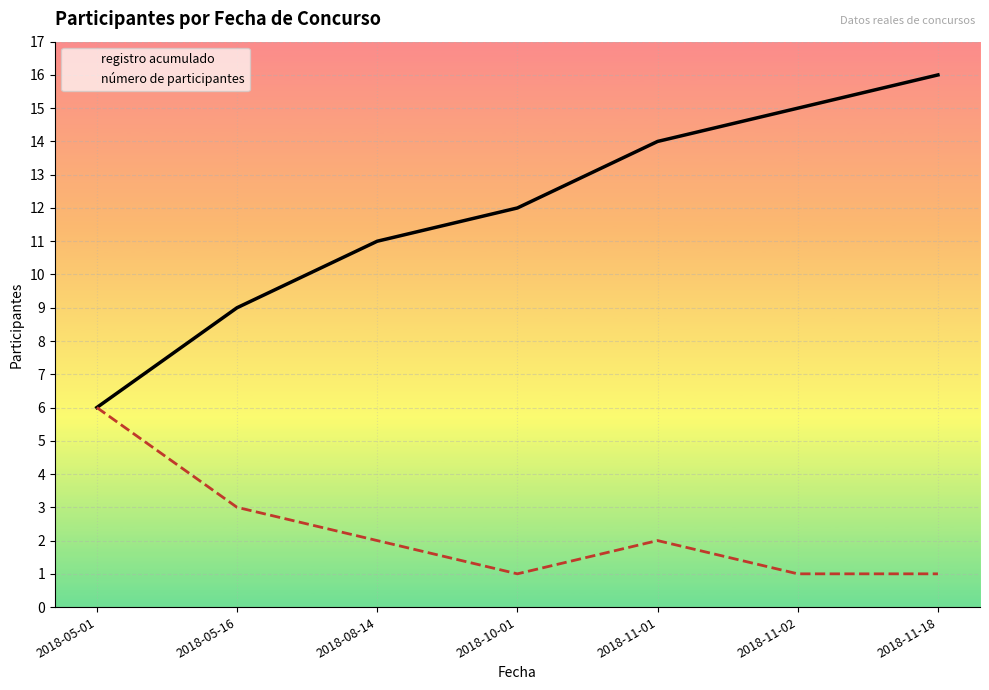

How many lines are shown in the chart?

2